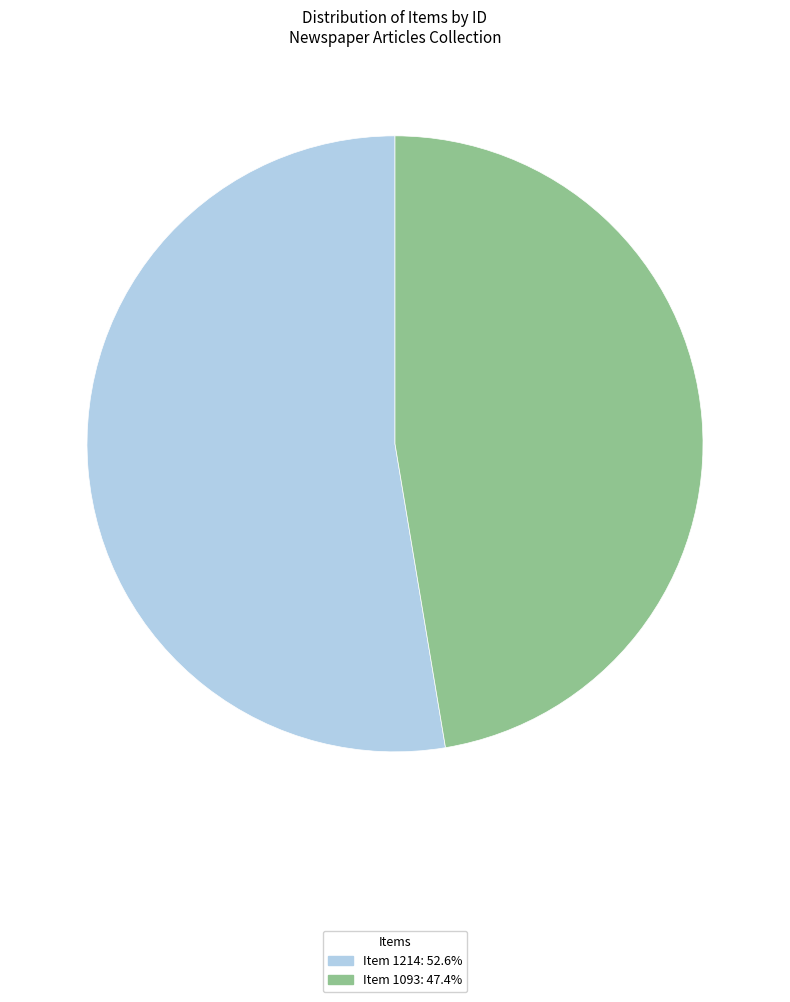

Is there a majority slice in this chart?

Yes